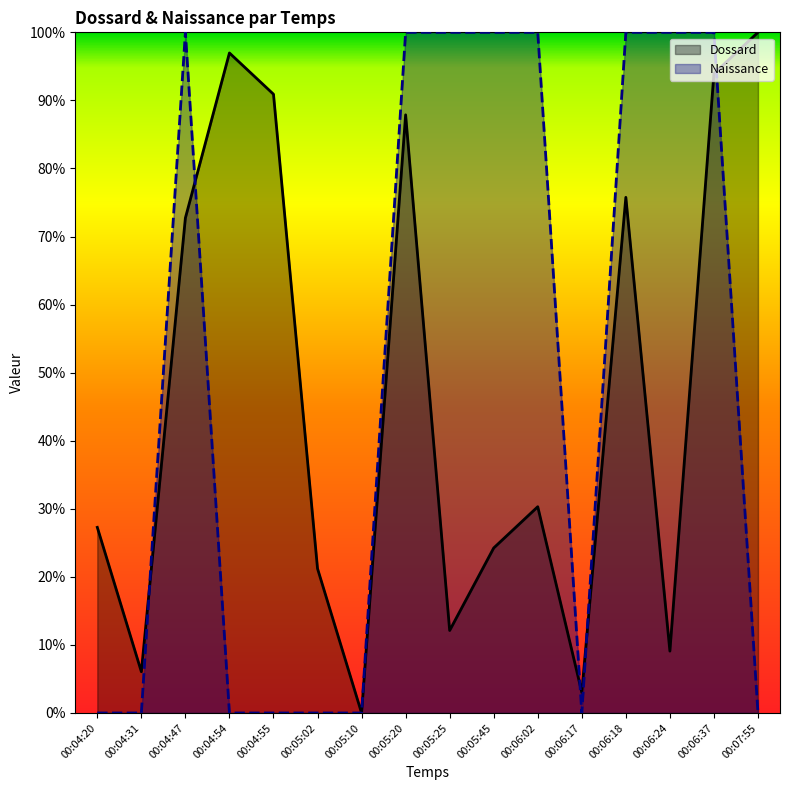

Which series has the widest spread of values?

Dossard